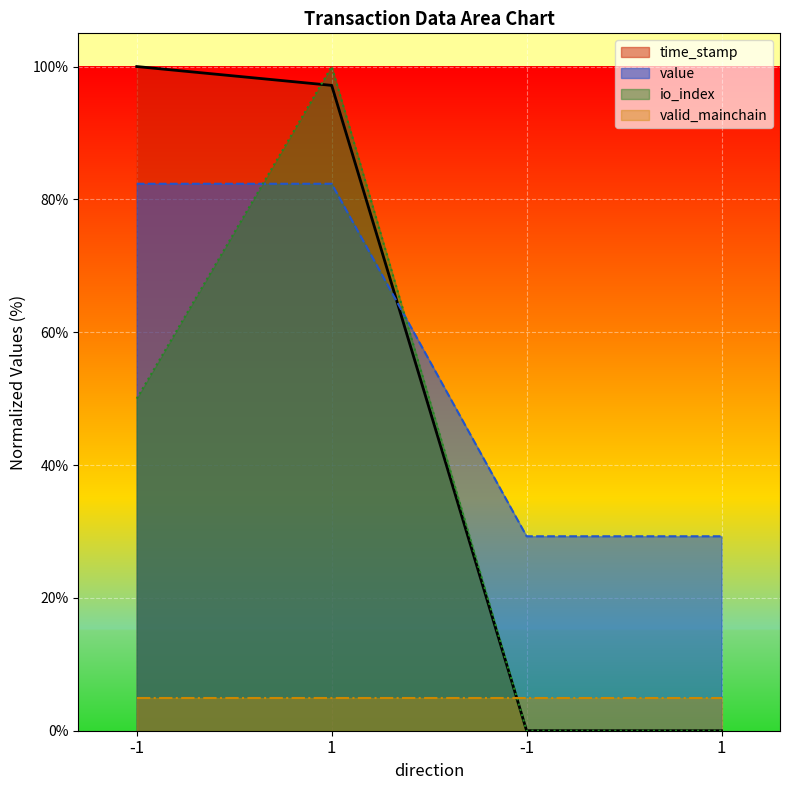

True or false: time_stamp has a value of 0.0 at 1.

True